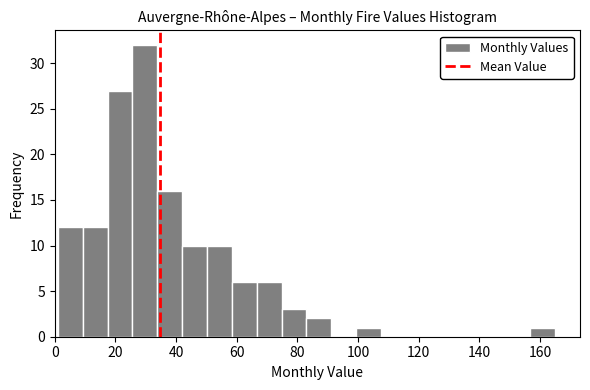

How tall is the bar that spans 156.8 to 165.0 on the x-axis? Neither the bar edges nor the heights are printed on the chart, so give them approximately, as read against the axes.

1